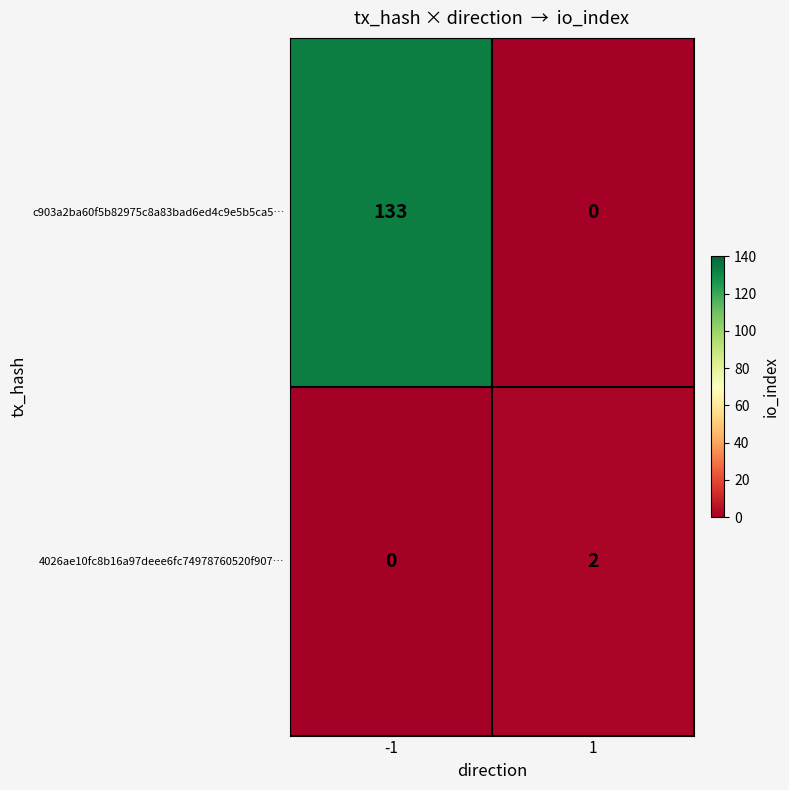

Which series changed the most between -1 and 1?

c903a2ba60f5b82975c8a83bad6ed4c9e5b5ca5…